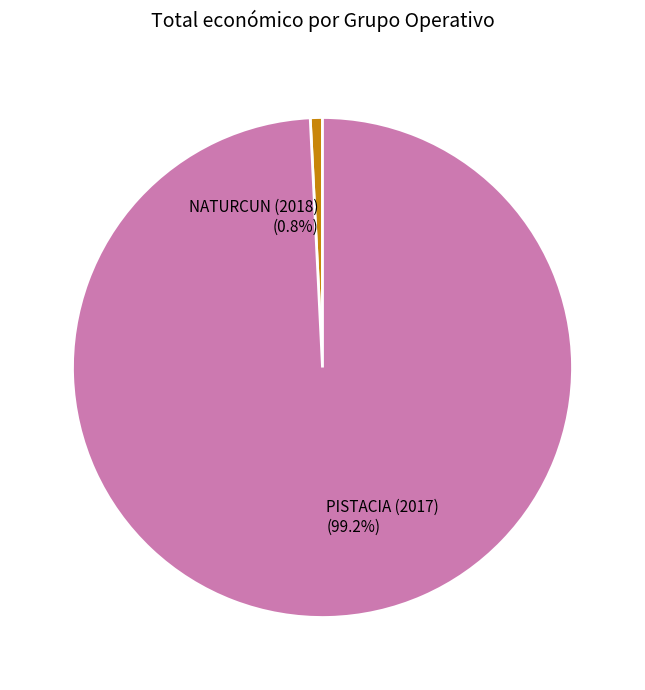

To the nearest percent, what percentage of the pie is NATURCUN (2018)?

1%